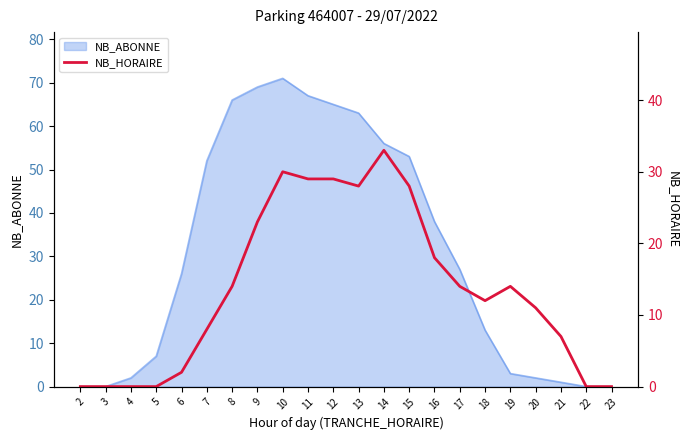

What is the maximum value for NB_ABONNE?

71